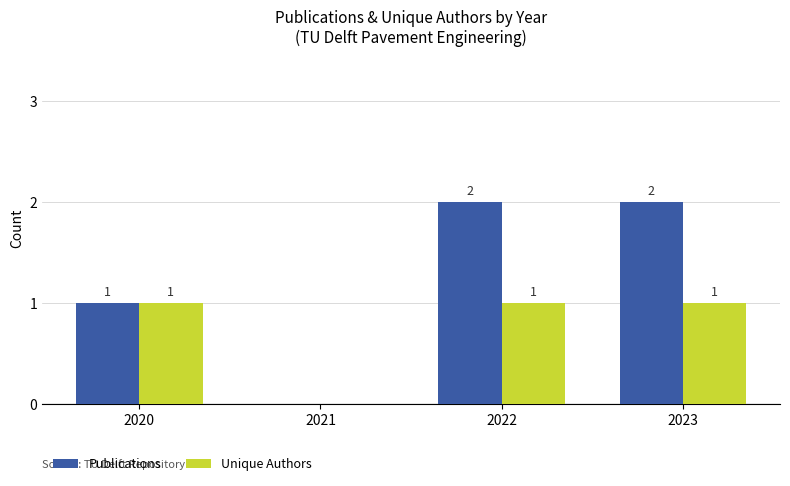

What are all the series names shown in the legend?

Publications, Unique Authors